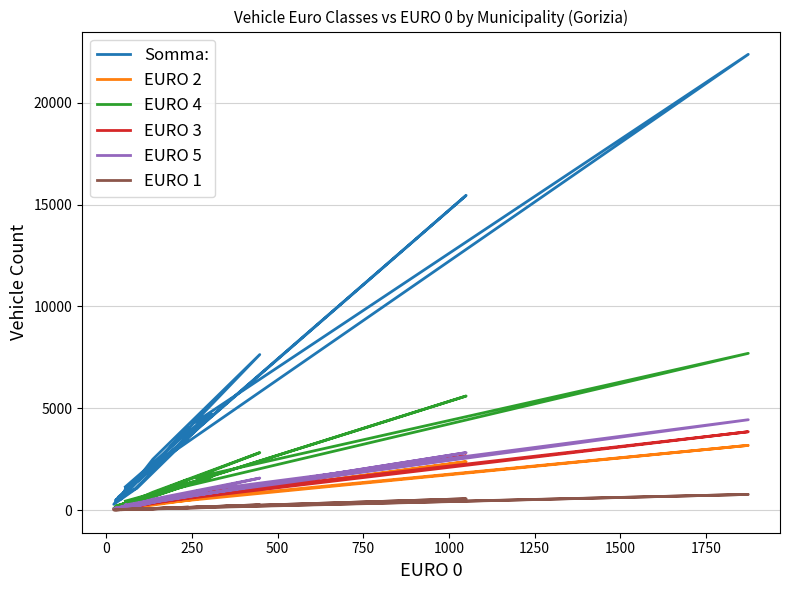

What is the value of the EURO 4 point at the 4th from the left?

90